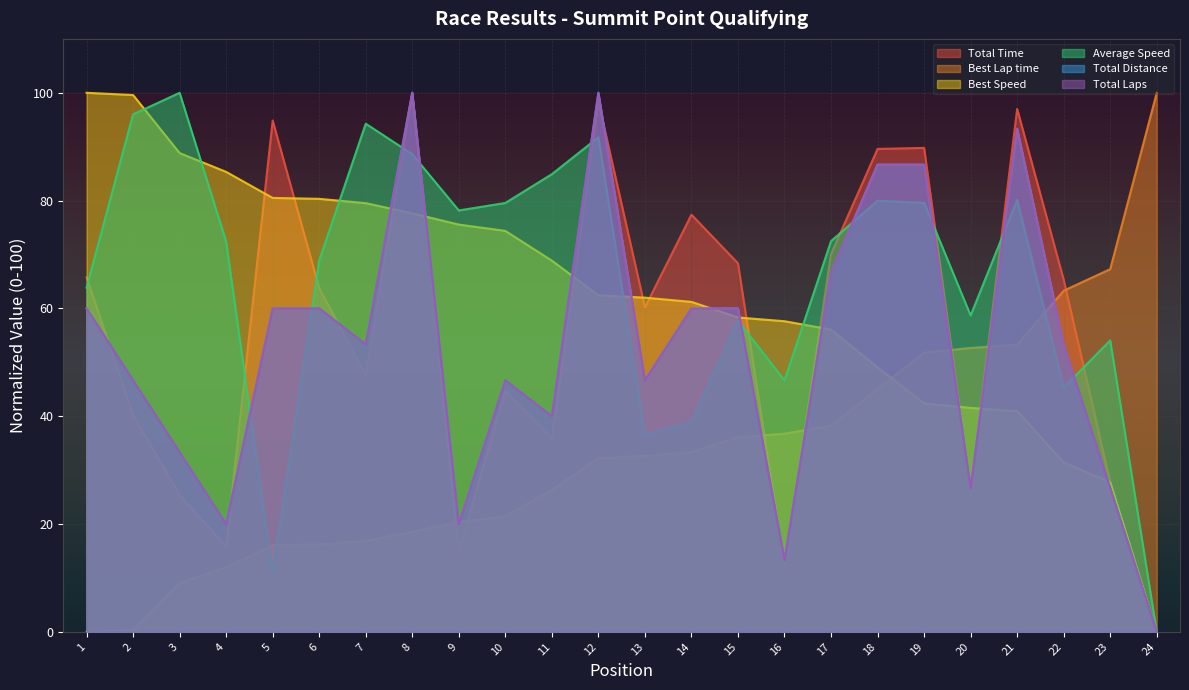

Does the chart display data point markers on the line(s)?

No